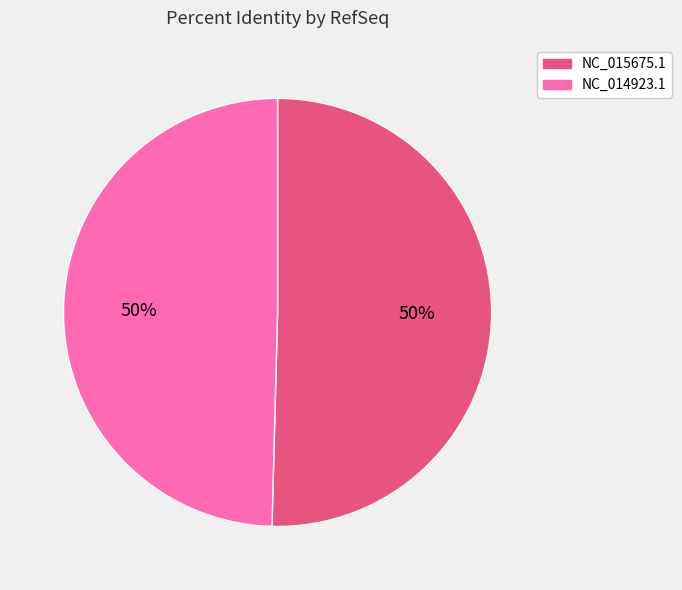

To the nearest percent, what is the combined percentage of NC_015675.1 and NC_014923.1?

100%